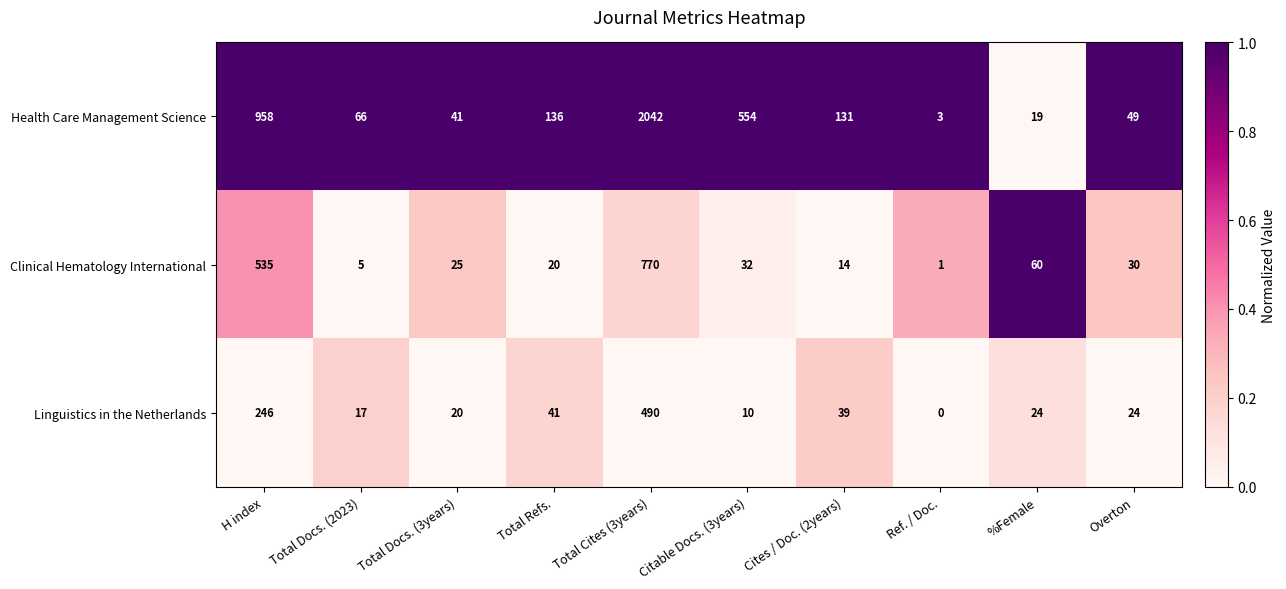

How many series are shown in this chart?

3